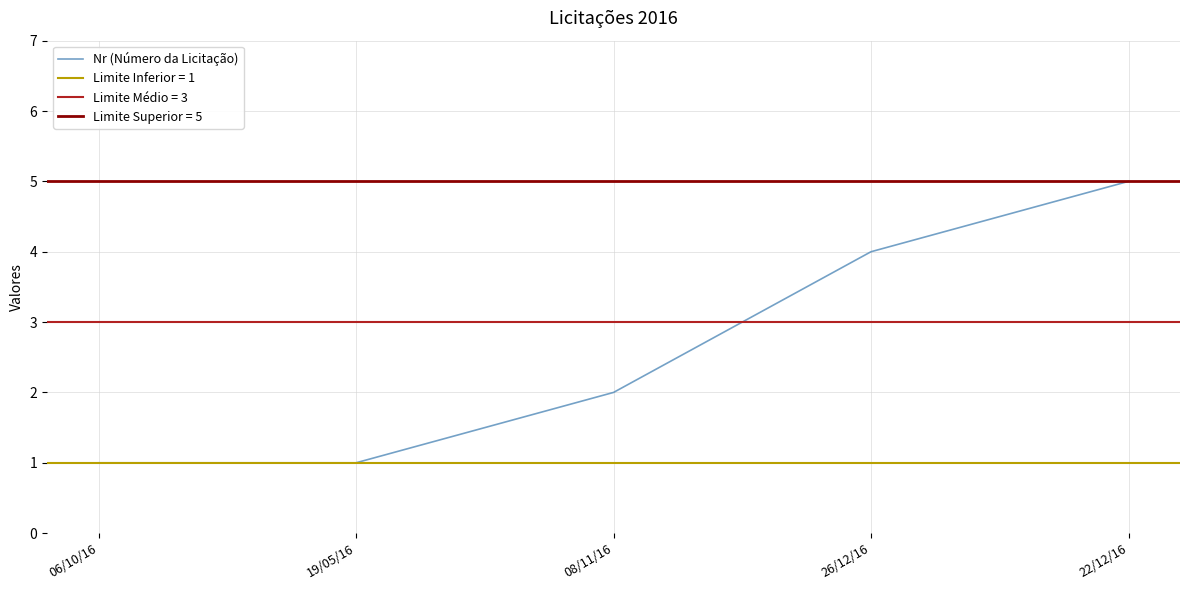

Reading right to left, list all the values displayed in this chart.

22/12/16=5	26/12/16=4	08/11/16=2	19/05/16=1	06/10/16=1